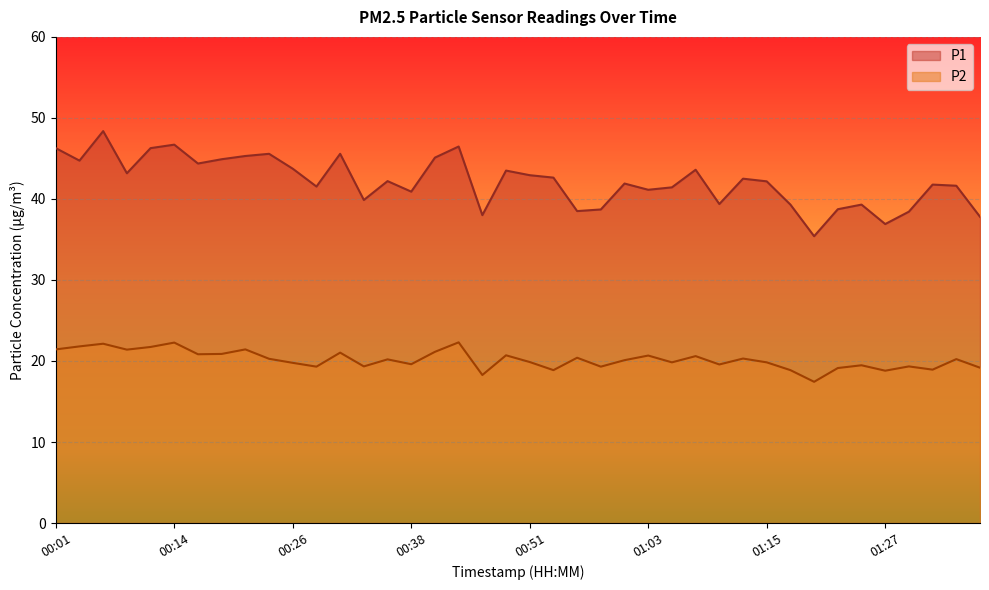

What is the value of the P1 point at the 35th from the left?

39.3